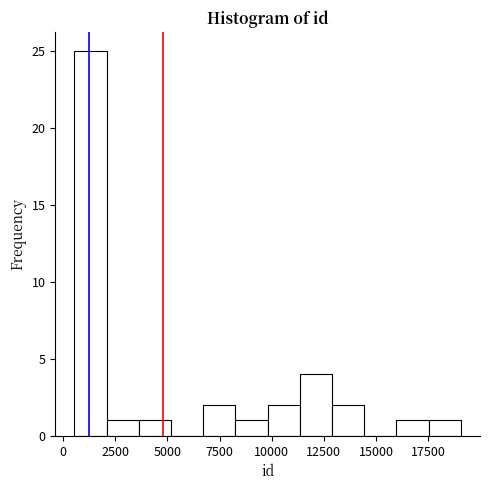

Around what value on the x-axis is the tallest bar? Give the approximate position of its centre, as read against the axis.

1500